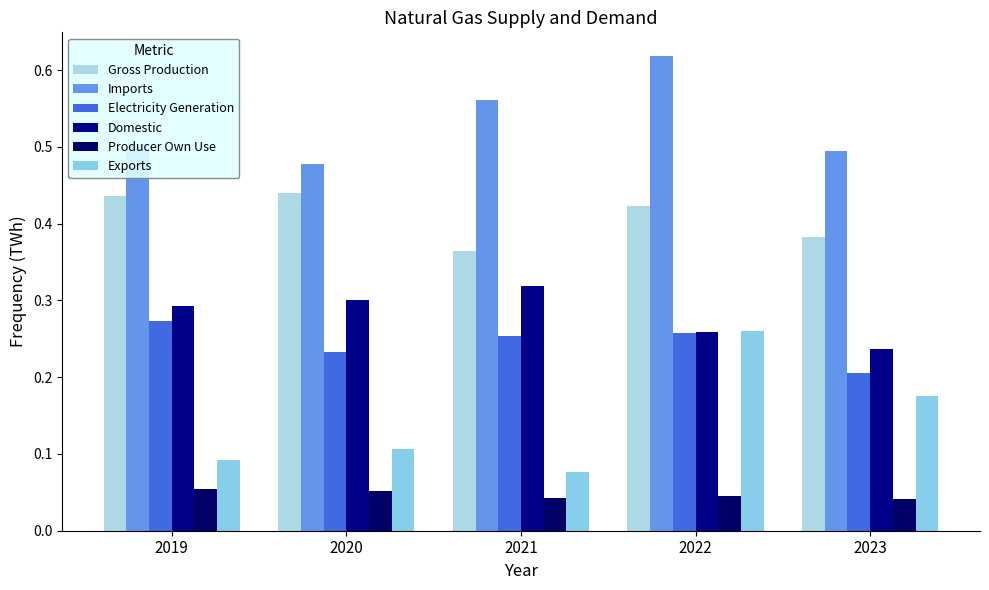

Read the Electricity Generation value at 2023.

0.2